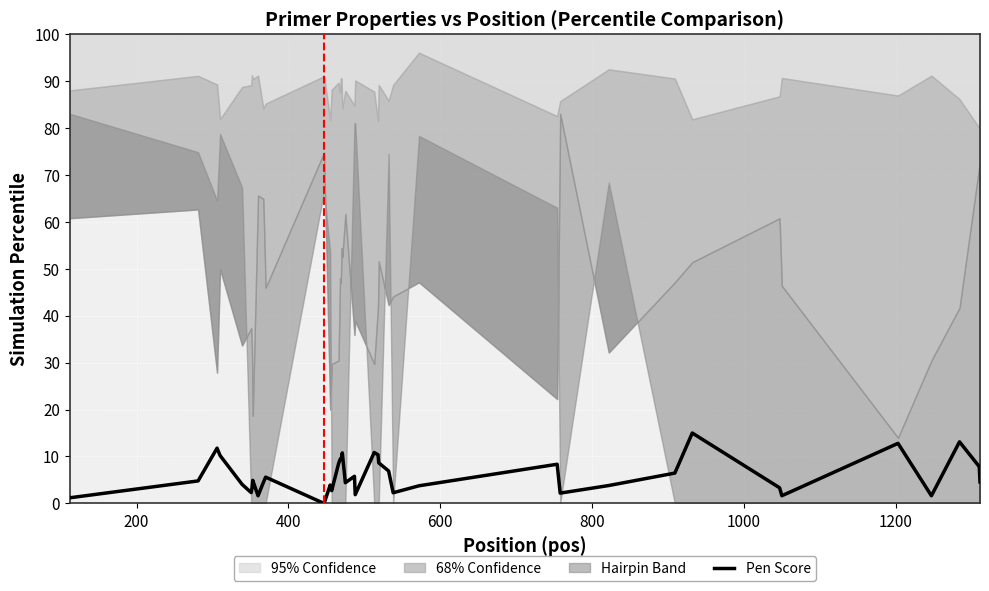

What is the highest value of the Pen Score series?

15.0